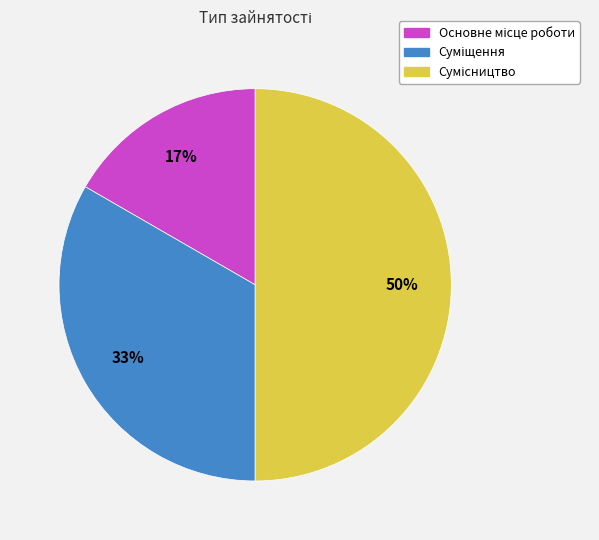

To the nearest percent, what is the average slice percentage?

33%